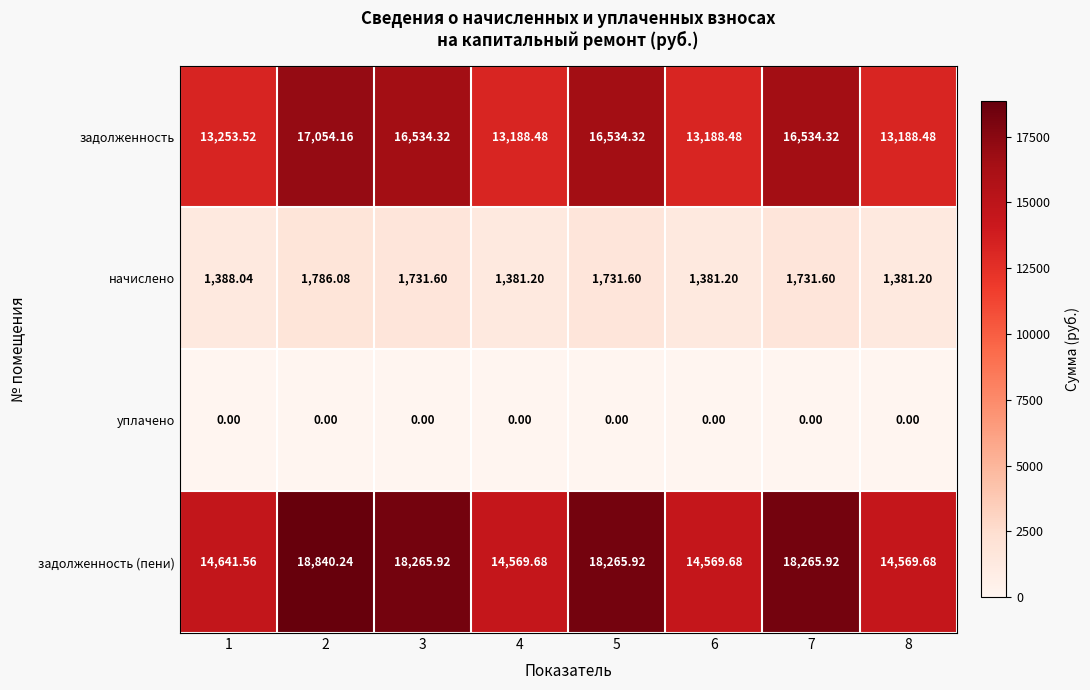

Which series changed the most between 2 and 8?

задолженность (пени)